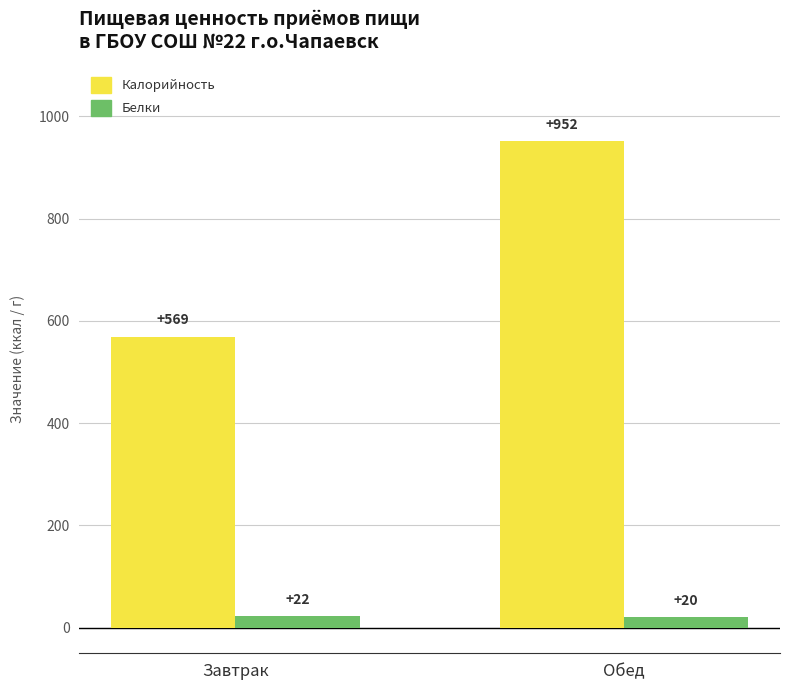

Which category has the lowest value in the Белки series?

Обед